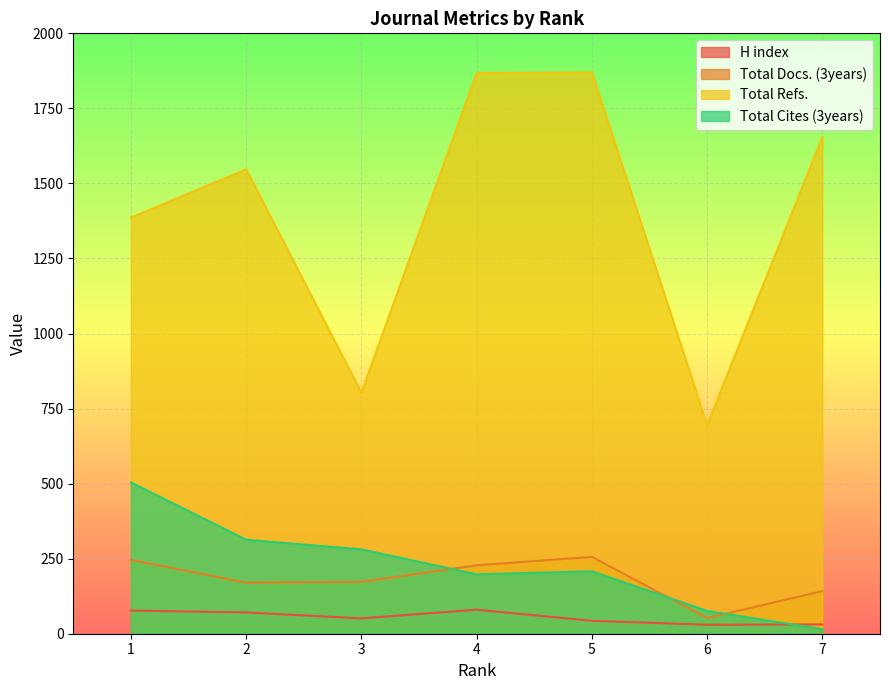

Is it true that Total Refs. equals 1547 at 2?

True